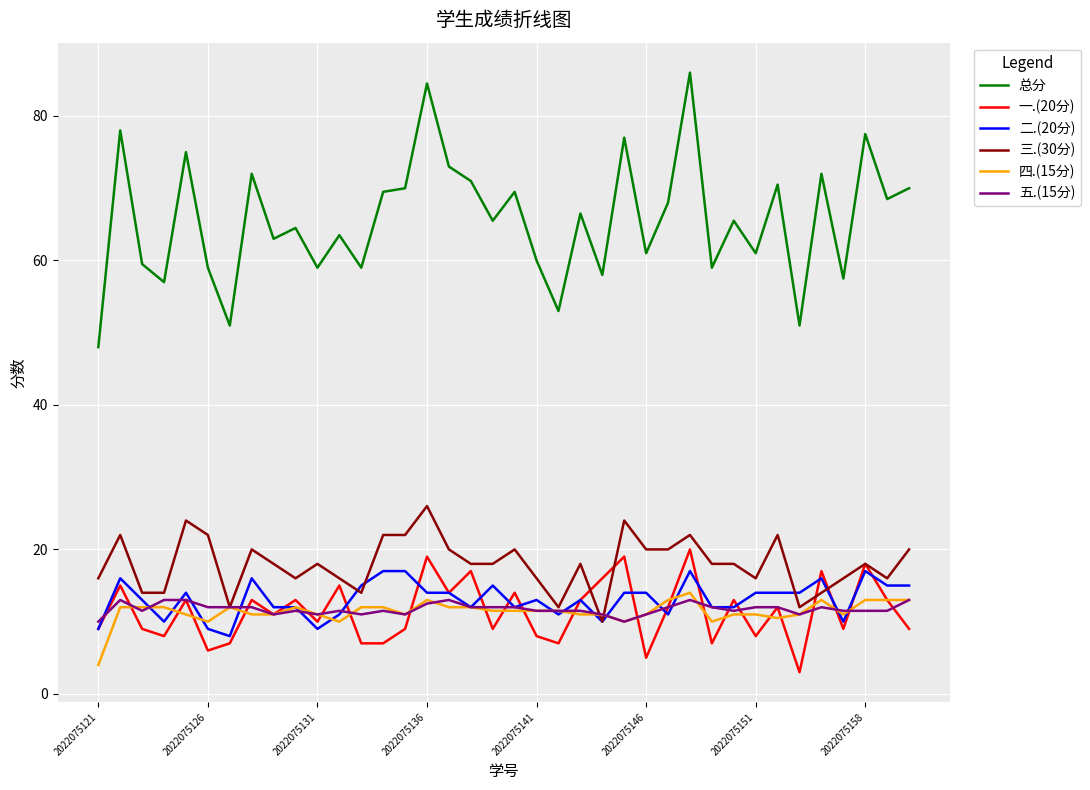

Reading left to right, list all the values displayed in this chart.

总分: 48.0	78.0	59.5	57.0	75.0	59.0	51.0	72.0	63.0	64.5	59.0	63.5	59.0	69.5	70.0	84.5	73.0	71.0	65.5	69.5	60.0	53.0	66.5	58.0	77.0	61.0	68.0	86.0	59.0	65.5	61.0	70.5	51.0	72.0	57.5	77.5	68.5	70.0
一.(20分): 9.0	15.0	9.0	8.0	13.0	6.0	7.0	13.0	11.0	13.0	10.0	15.0	7.0	7.0	9.0	19.0	14.0	17.0	9.0	14.0	8.0	7.0	13.0	16.0	19.0	5.0	12.0	20.0	7.0	13.0	8.0	12.0	3.0	17.0	9.0	18.0	13.0	9.0
二.(20分): 9.0	16.0	13.0	10.0	14.0	9.0	8.0	16.0	12.0	12.0	9.0	11.0	15.0	17.0	17.0	14.0	14.0	12.0	15.0	12.0	13.0	11.0	13.0	10.0	14.0	14.0	11.0	17.0	12.0	12.0	14.0	14.0	14.0	16.0	10.0	17.0	15.0	15.0
三.(30分): 16.0	22.0	14.0	14.0	24.0	22.0	12.0	20.0	18.0	16.0	18.0	16.0	14.0	22.0	22.0	26.0	20.0	18.0	18.0	20.0	16.0	12.0	18.0	10.0	24.0	20.0	20.0	22.0	18.0	18.0	16.0	22.0	12.0	14.0	16.0	18.0	16.0	20.0
四.(15分): 4.0	12.0	12.0	12.0	11.0	10.0	12.0	11.0	11.0	12.0	11.0	10.0	12.0	12.0	11.0	13.0	12.0	12.0	11.5	11.5	11.5	11.5	11.0	11.0	10.0	11.0	13.0	14.0	10.0	11.0	11.0	10.5	11.0	13.0	11.0	13.0	13.0	13.0
五.(15分): 10.0	13.0	11.5	13.0	13.0	12.0	12.0	12.0	11.0	11.5	11.0	11.5	11.0	11.5	11.0	12.5	13.0	12.0	12.0	12.0	11.5	11.5	11.5	11.0	10.0	11.0	12.0	13.0	12.0	11.5	12.0	12.0	11.0	12.0	11.5	11.5	11.5	13.0